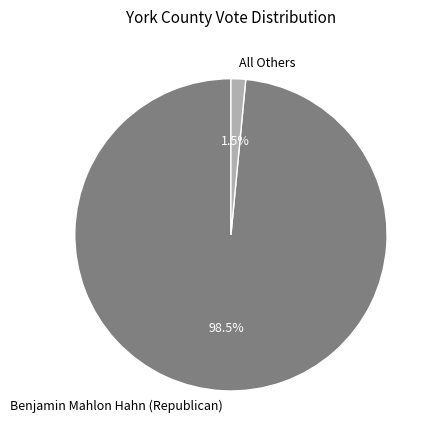

Which category has the biggest portion of the pie?

Benjamin Mahlon Hahn (Republican)